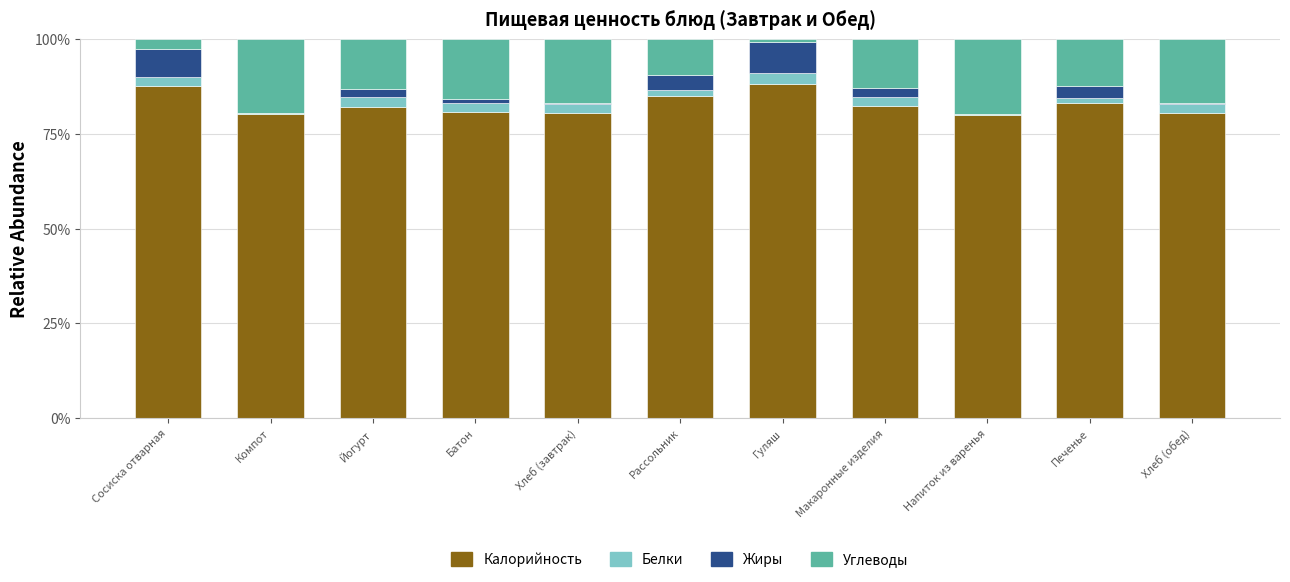

The value of Калорийность at Компот is 80.1. True or false?

True